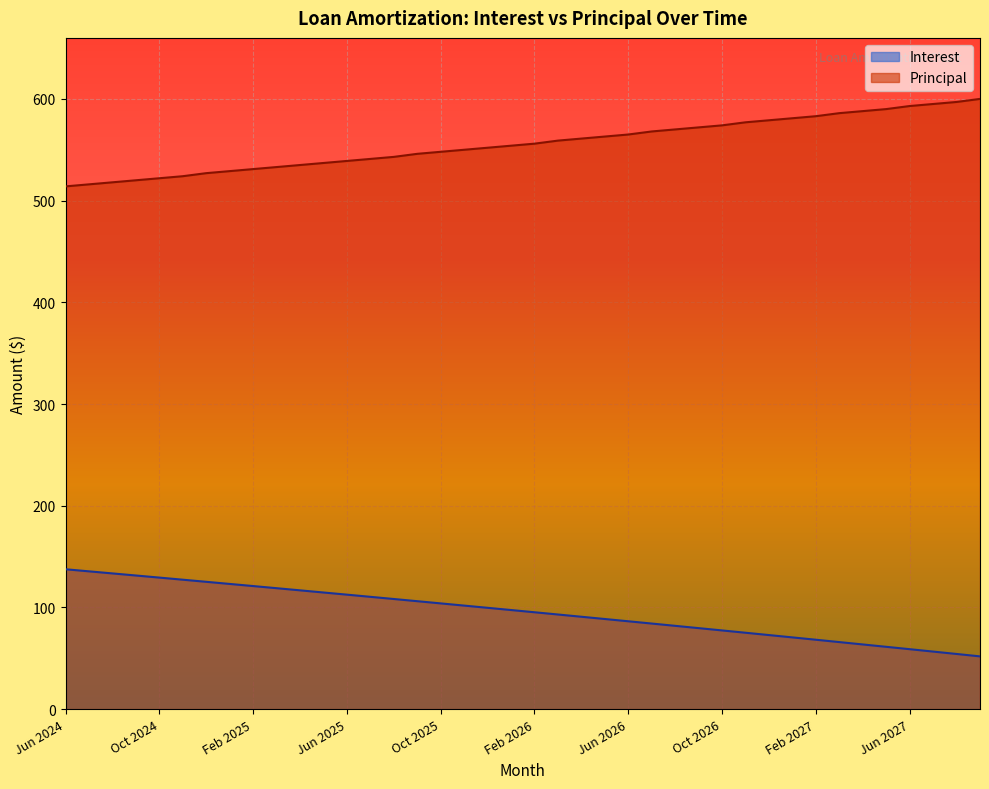

Where does the Interest series first go above 97?

Jun 2024